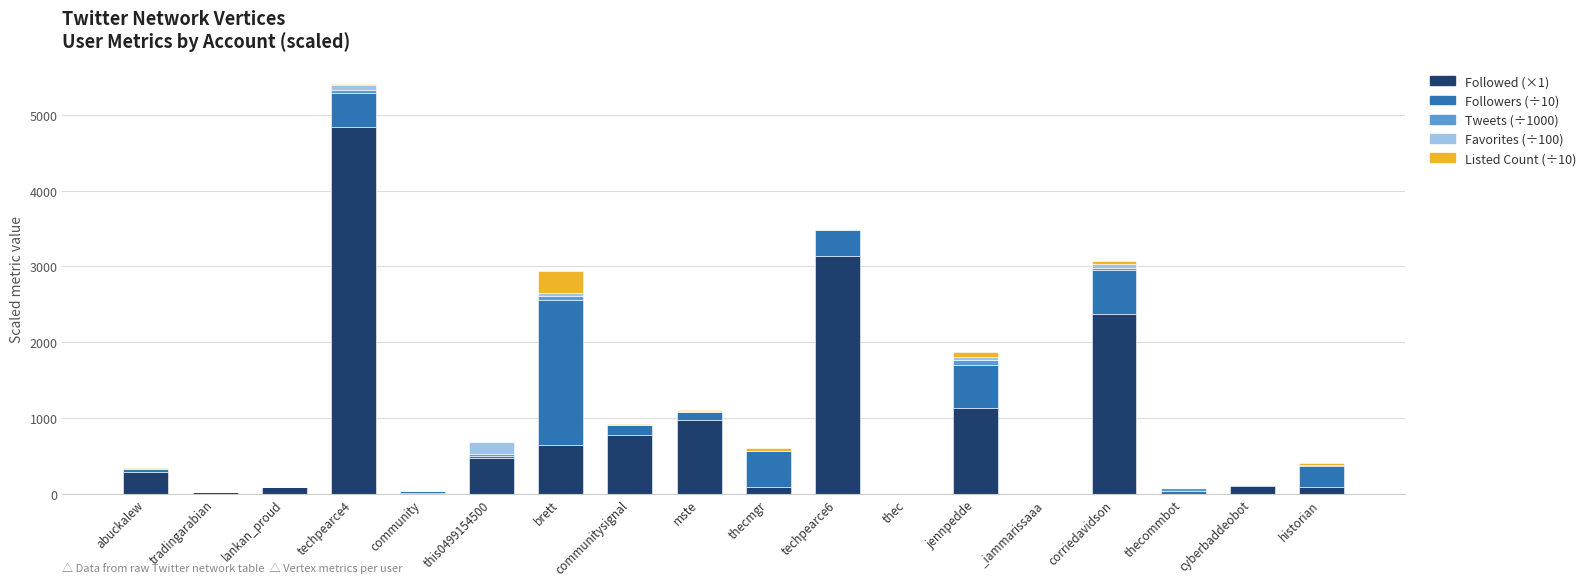

At which category is the sum across all series the highest?

techpearce4